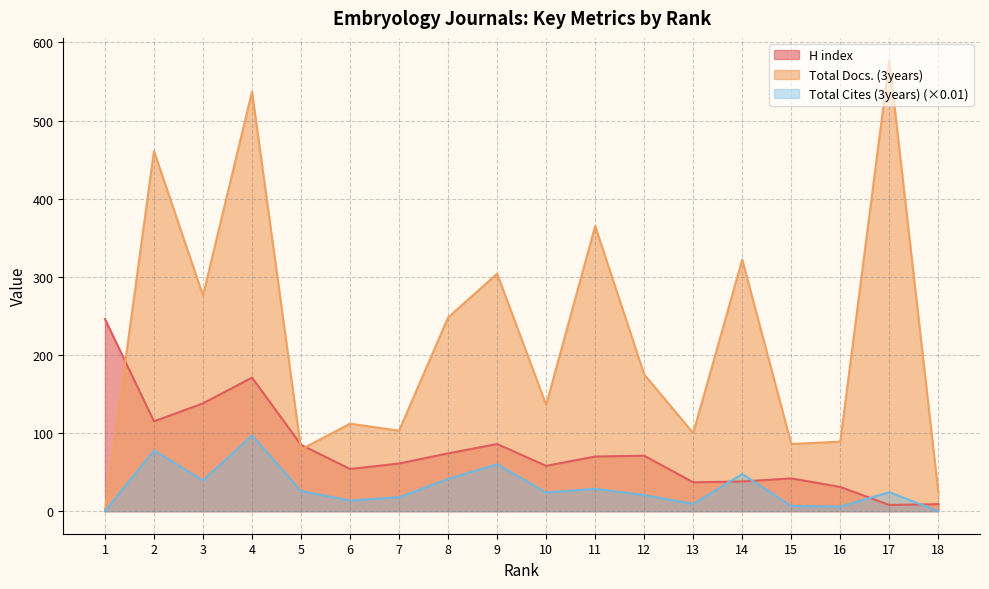

How many interior local peaks does the H index series have?

4